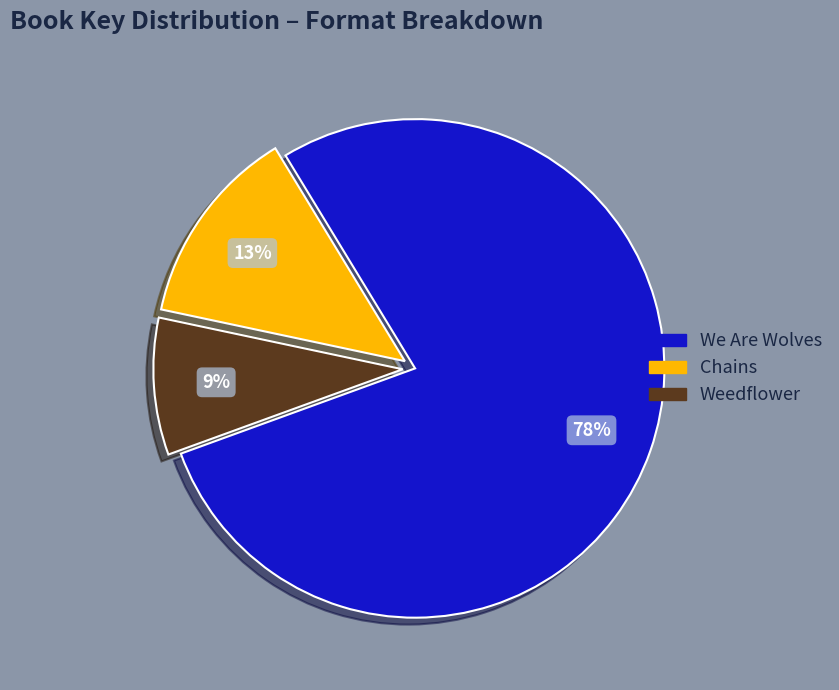

Rank the categories by value from highest to lowest.

We Are Wolves, Chains, Weedflower